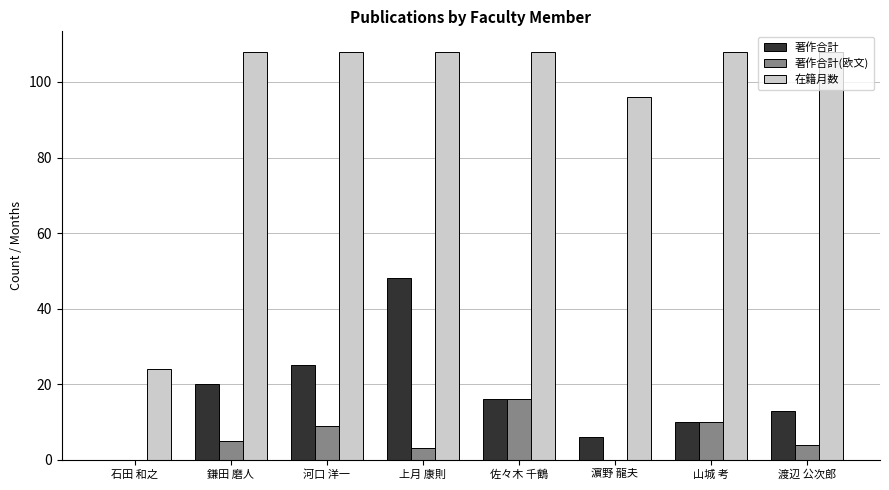

What is the sum of all 著作合計(欧文) values?

47